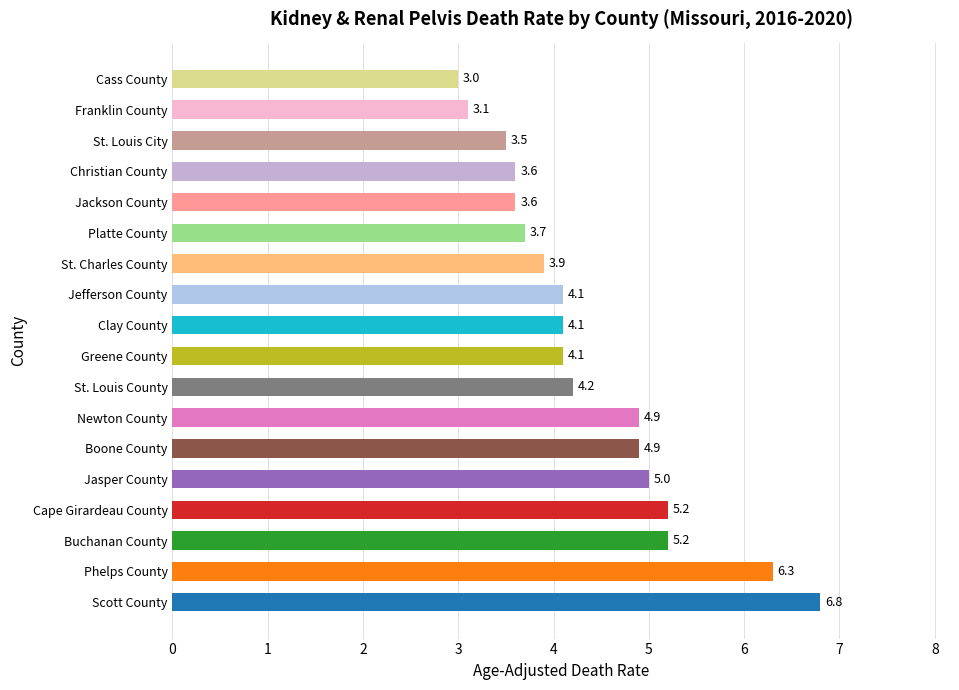

What is the change in value from Jasper County to Jefferson County?

-0.9